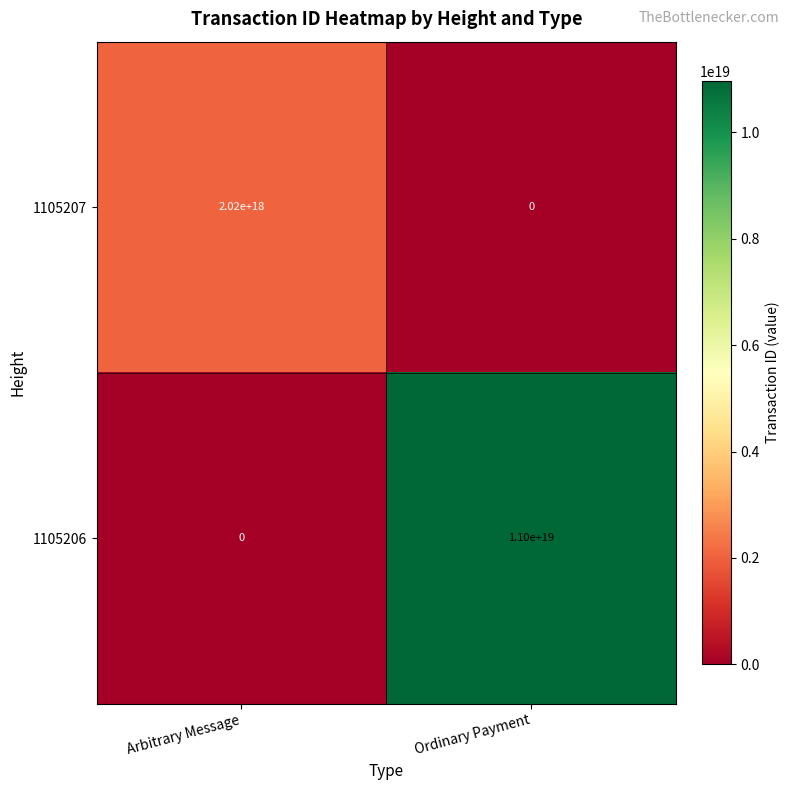

Which series changed the most between Arbitrary Message and Ordinary Payment?

1105206